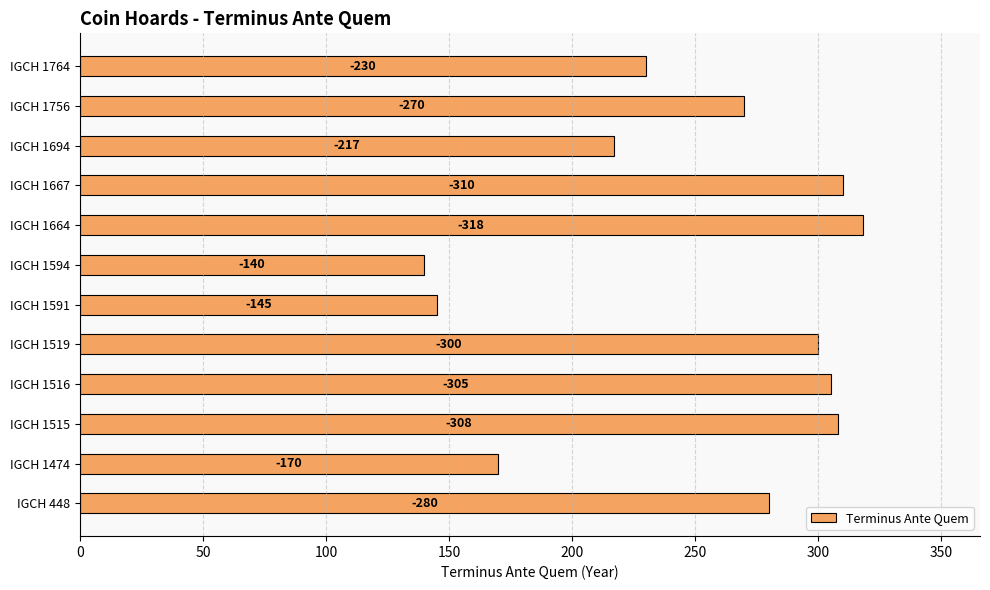

Does the chart contain any negative values?

No